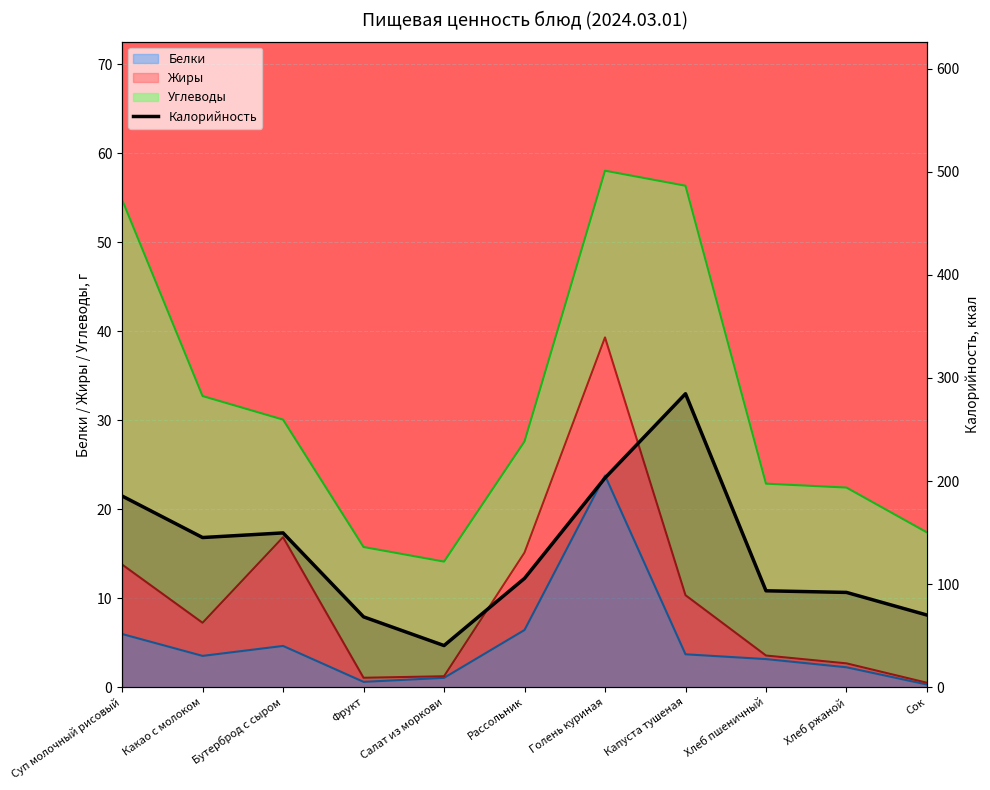

What is the label of the 10th point from the right?

Какао с молоком